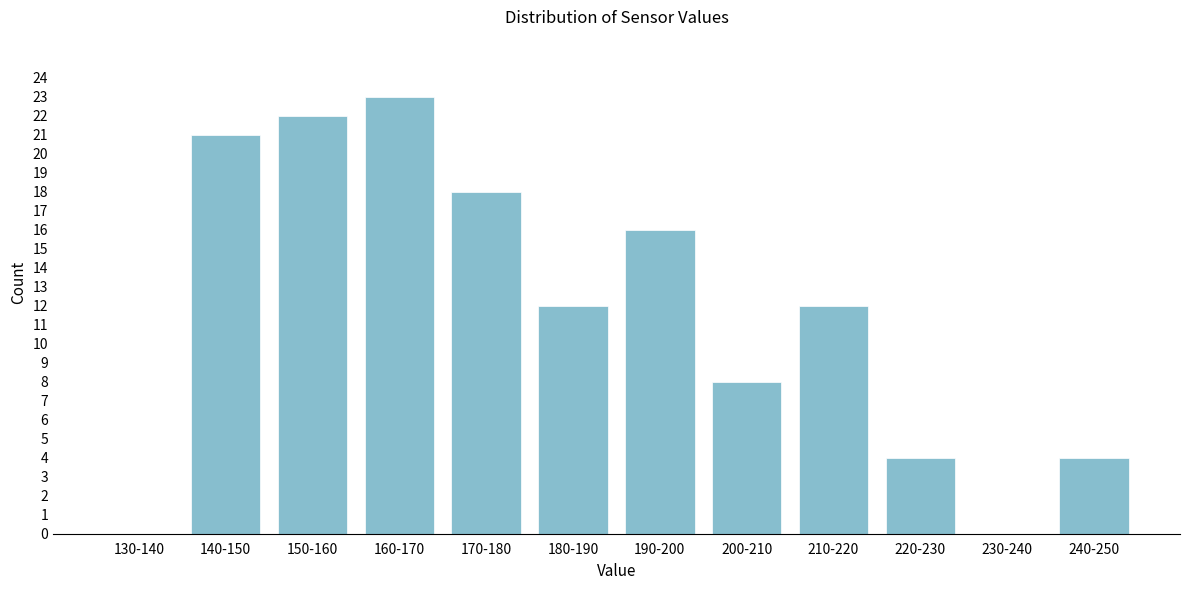

Reading left to right, transcribe all the data shown in this chart.

130-140=0	140-150=21	150-160=22	160-170=23	170-180=18	180-190=12	190-200=16	200-210=8	210-220=12	220-230=4	230-240=0	240-250=4